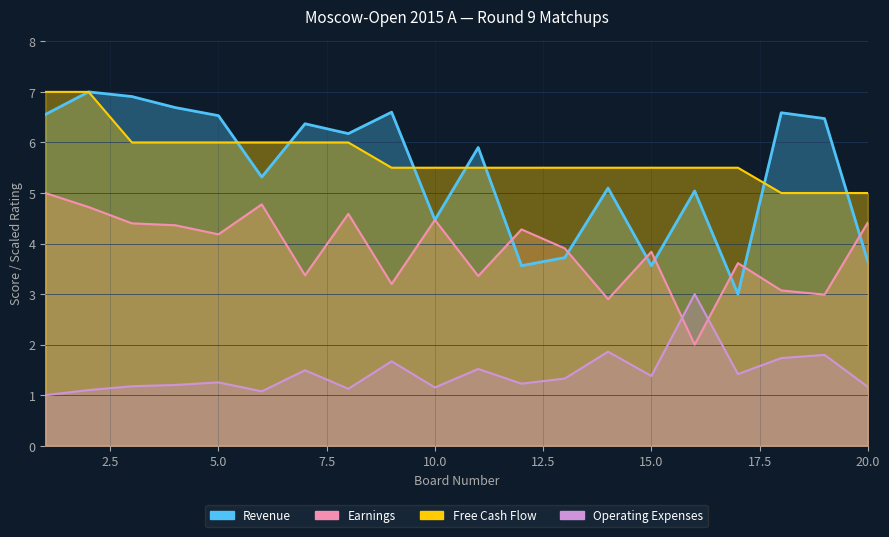

In Free Cash Flow, how many points are lower than both neighbors (excluding endpoints)?

7